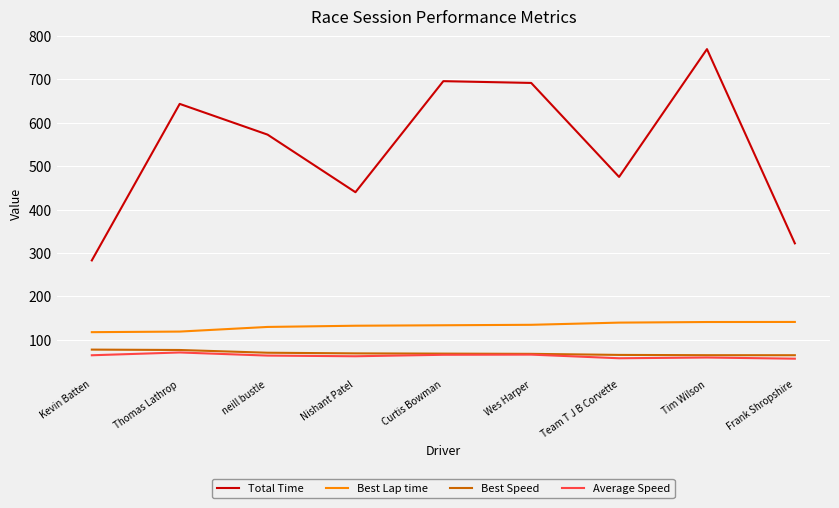

What is the sum of the Average Speed values at Team T J B Corvette and neill bustle?

121.5